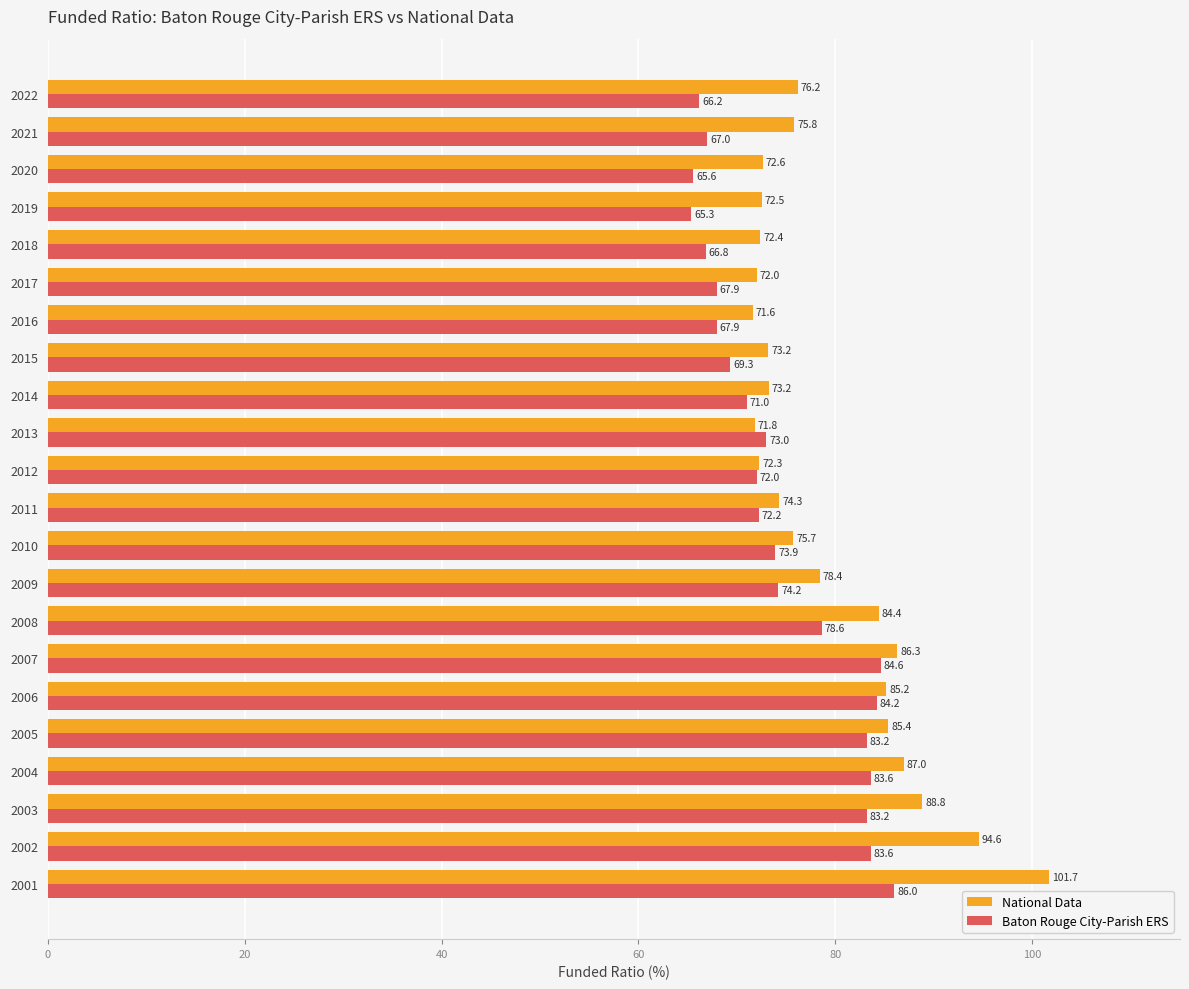

Count the number of categories in the chart.

22